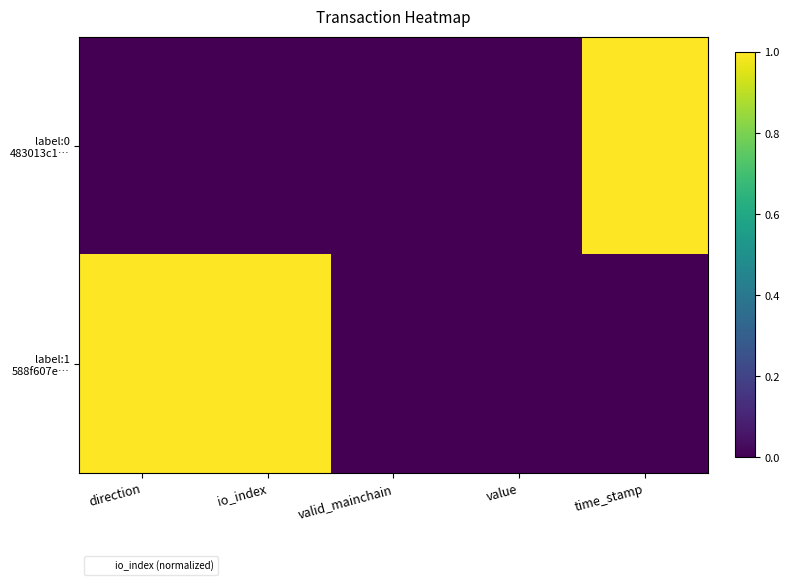

Rank the series at valid_mainchain from highest to lowest value.

label:0 483013c1…, label:1 588f607e…